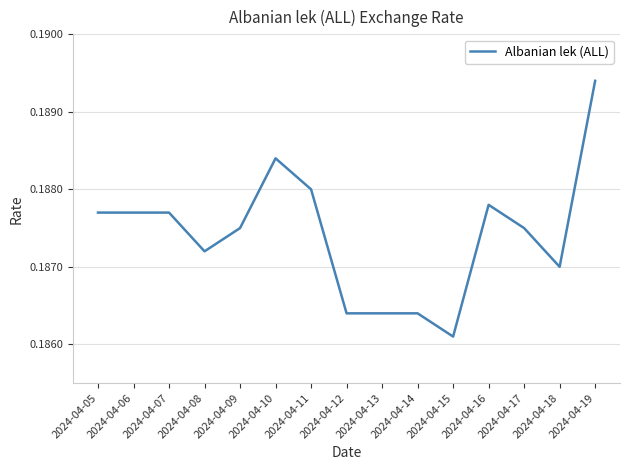

Does the chart display data point markers on the line(s)?

No